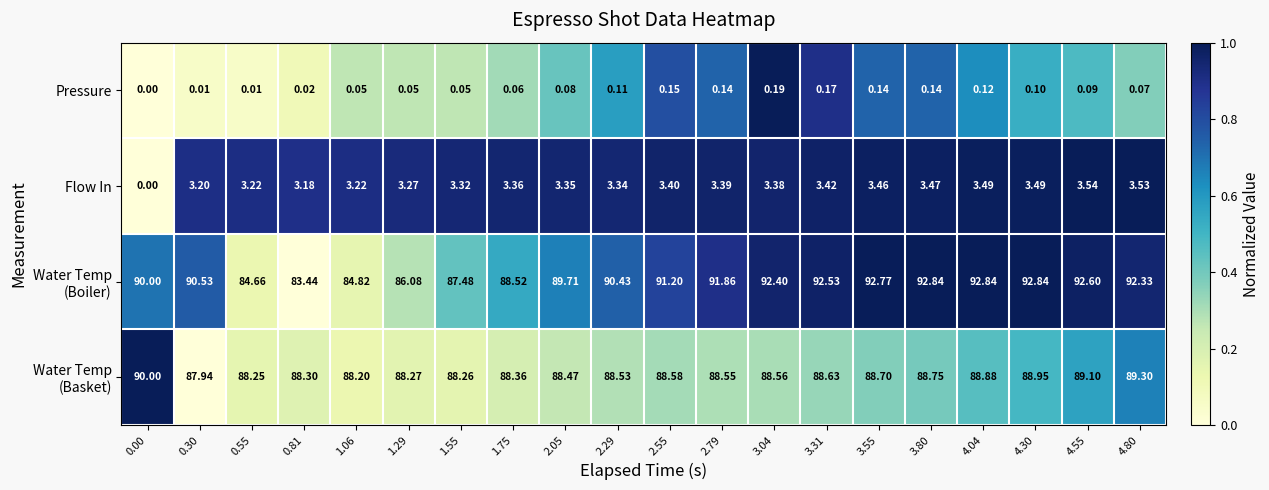

What is the greatest value displayed?

92.8